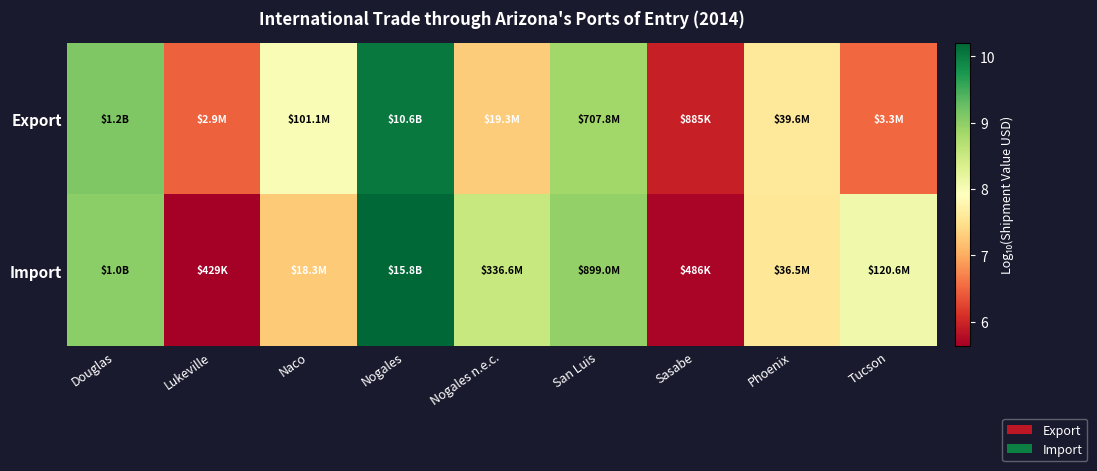

List the series in order of their overall mean, lowest first.

Export, Import